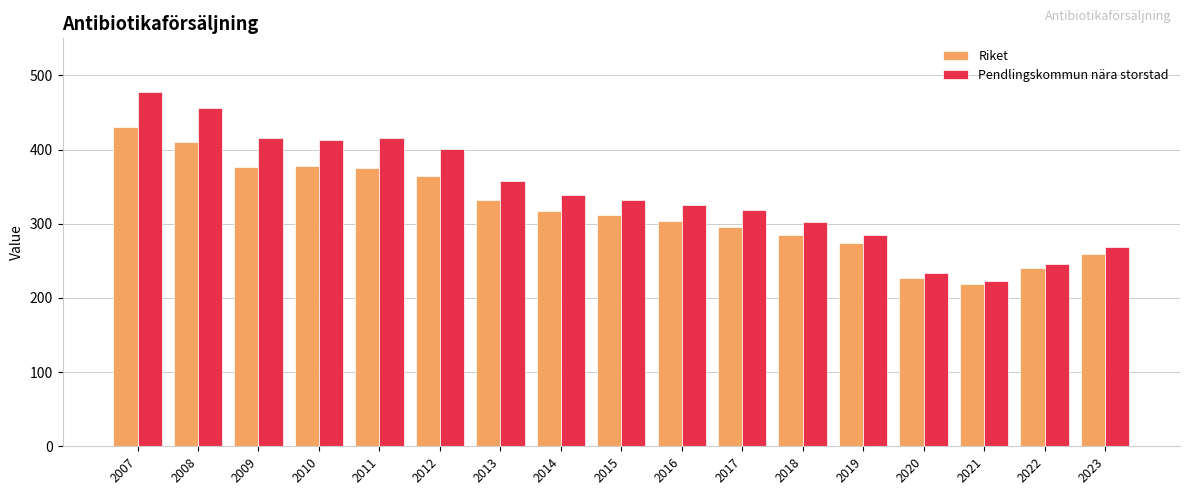

List the series in order of their overall mean, highest first.

Pendlingskommun nära storstad, Riket